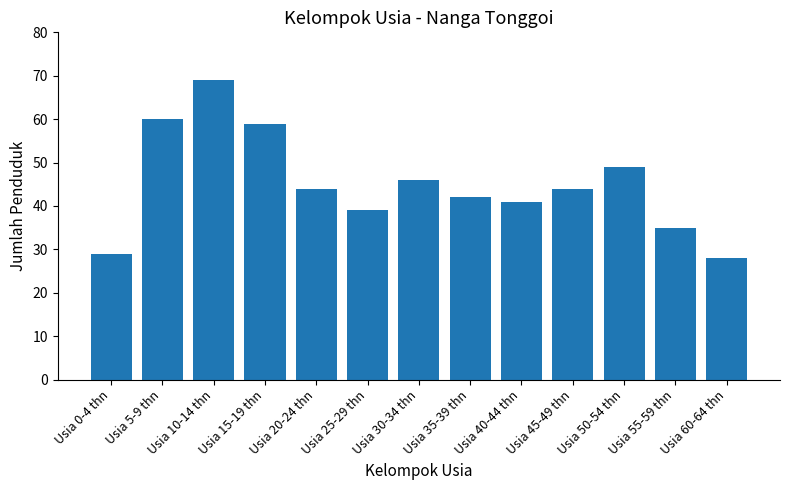

How many series are shown in this chart?

1